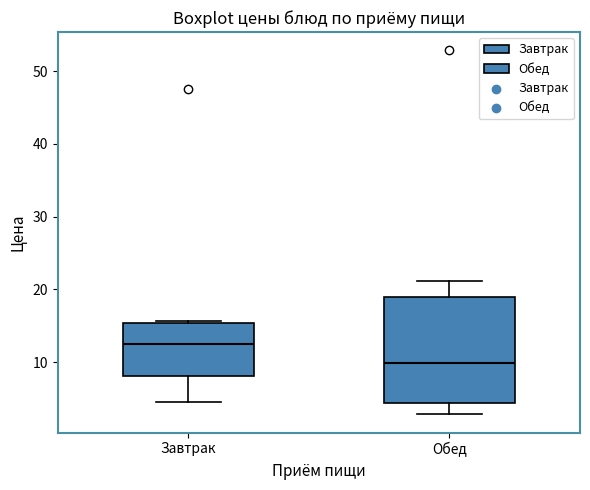

Comparing the boxes themselves (not the whiskers), which one is the tallest?

Обед